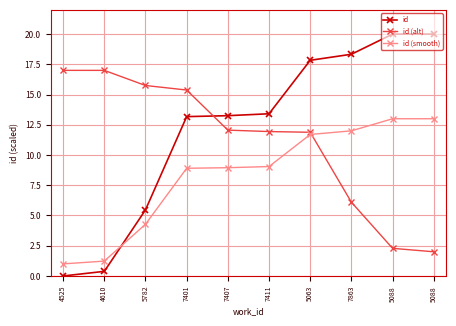

What are all the series names shown in the legend?

id, id (alt), id (smooth)